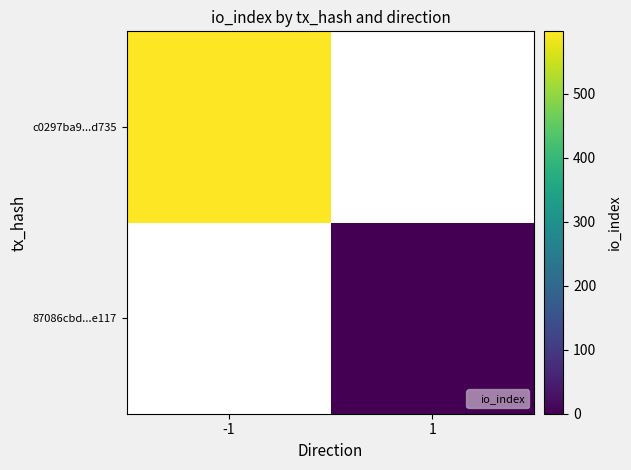

List the series in order of their overall mean, highest first.

c0297ba9...d735, 87086cbd...e117